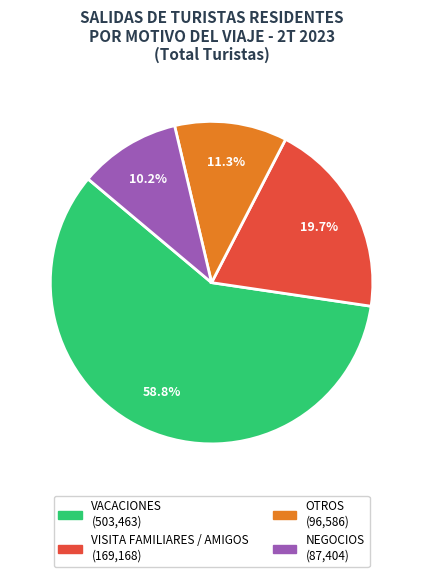

What is the majority slice?

VACACIONES